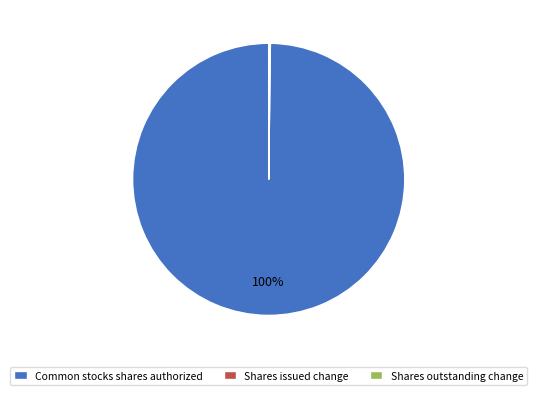

To the nearest percent, what percentage of the pie is Common stocks shares authorized?

100%